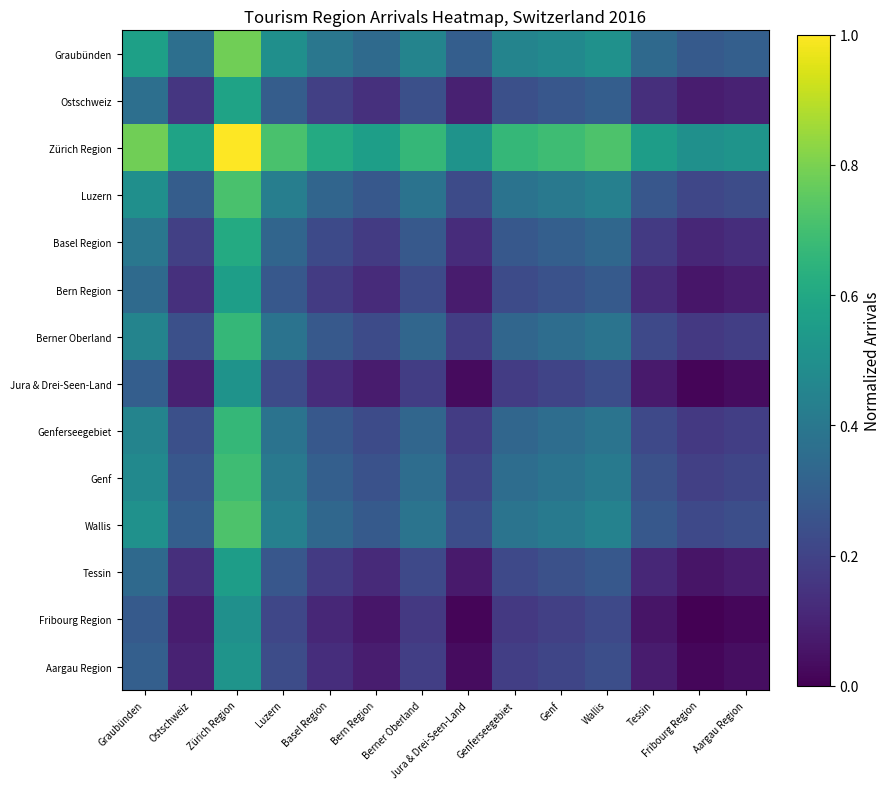

Which has a higher value, Genferseegebiet or Graubünden?

Graubünden